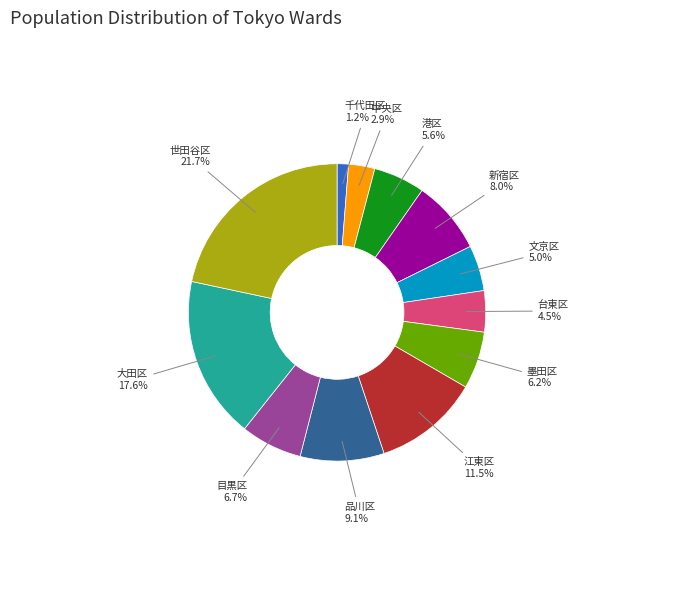

How many segments does this pie chart have?

12